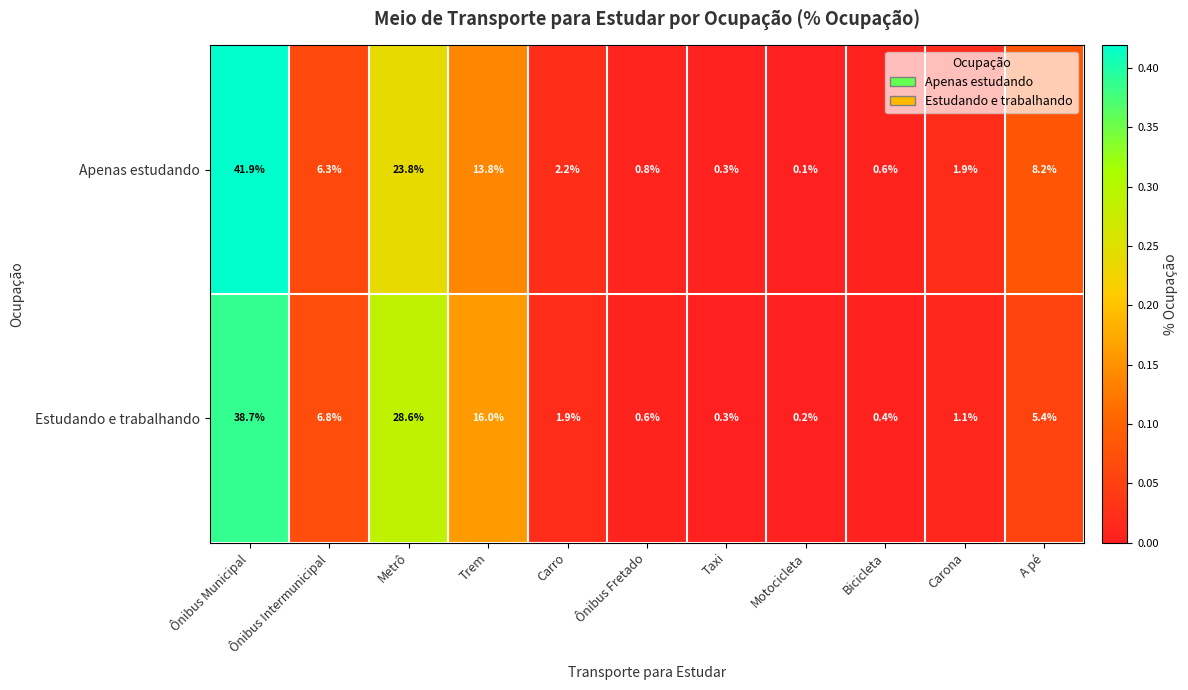

At which label does Estudando e trabalhando reach its peak?

Ônibus Municipal